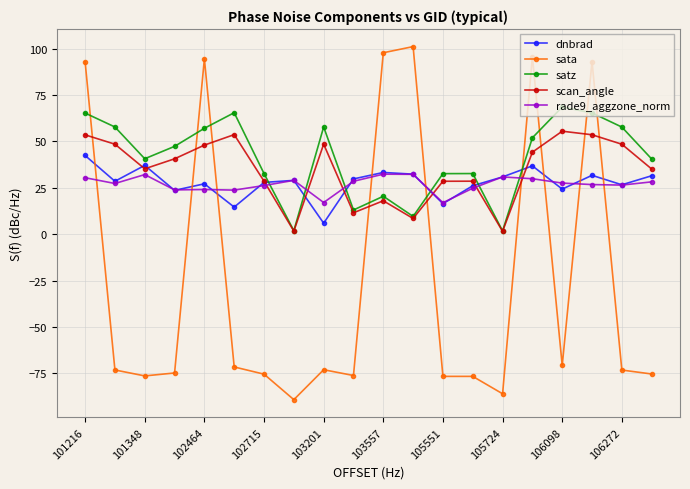

True or false: rade9_aggzone_norm has more than 0 interior local peaks.

True